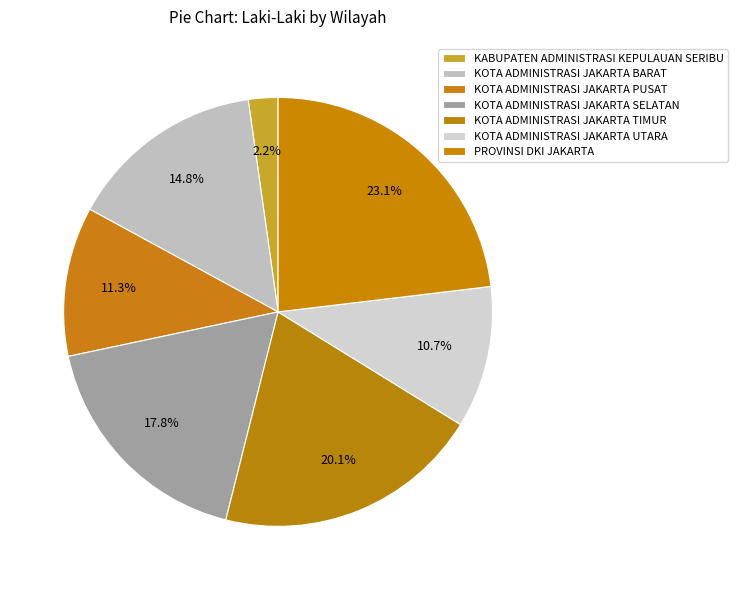

How many segments does this pie chart have?

7